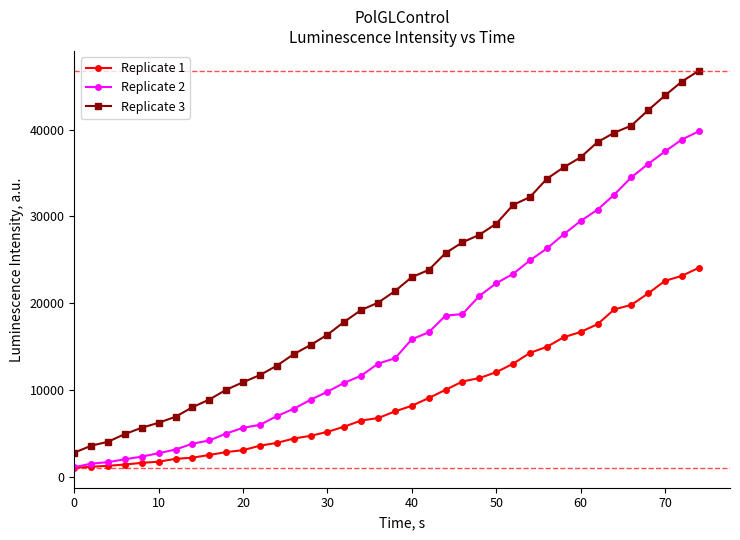

What is the difference between the second highest and second lowest values in the Replicate 1 series?

21979